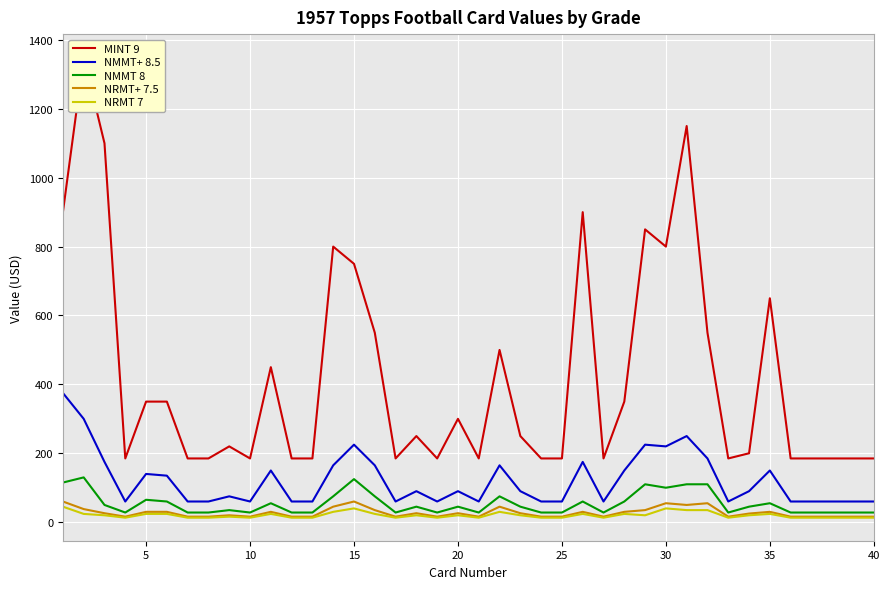

How many distinct data groups are displayed?

5